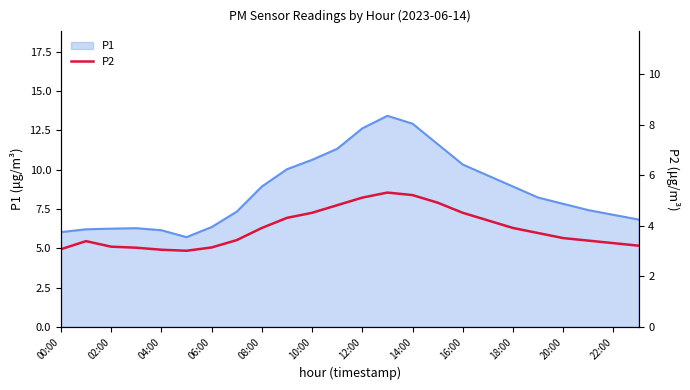

How many points are higher than both their immediate neighbors (excluding endpoints)?

2